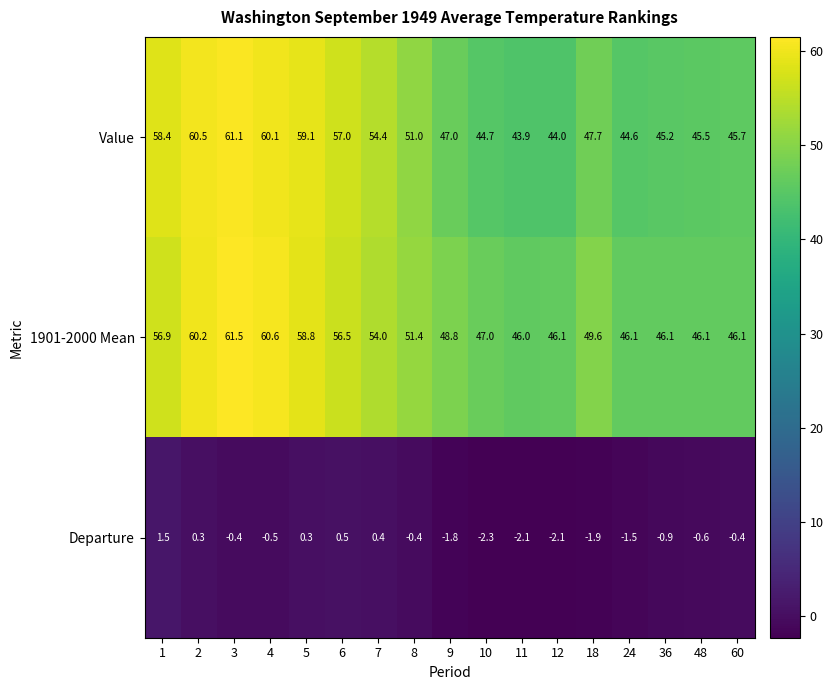

Count the number of categories in the chart.

17